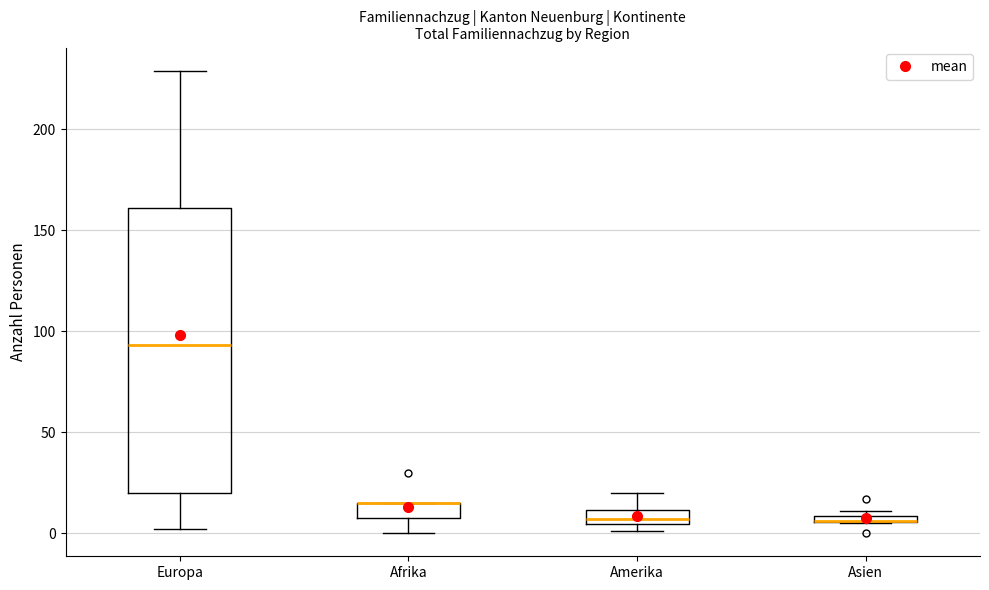

Where is the lower edge of the box for Amerika on the y-axis? The values are not printed on the chart, so give them approximately, as read against the axis.

5